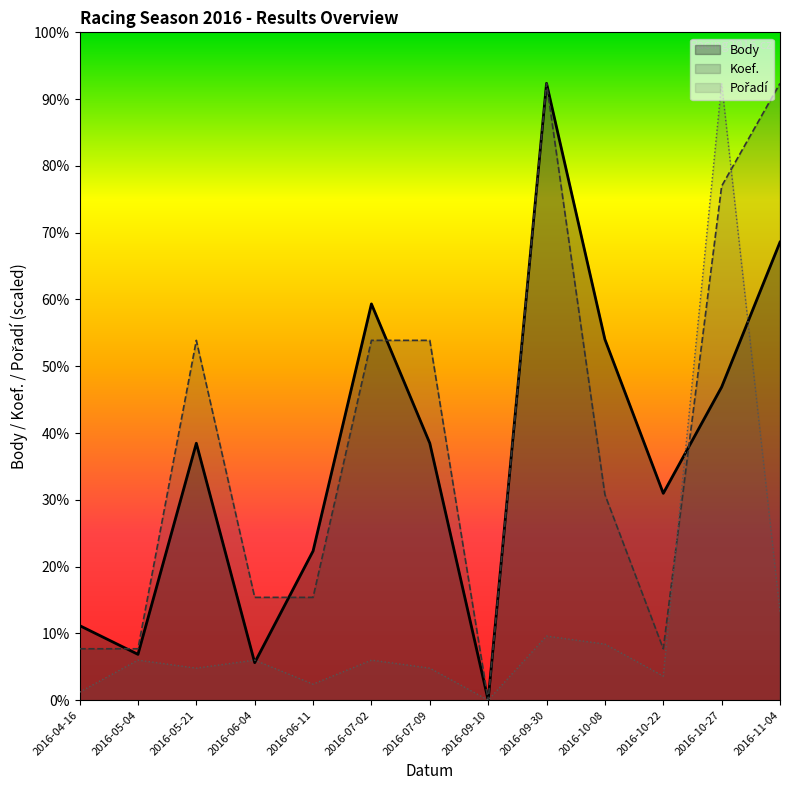

Is the value of Body at 2016-10-08 greater than the value of Koef. at 2016-09-10?

Yes